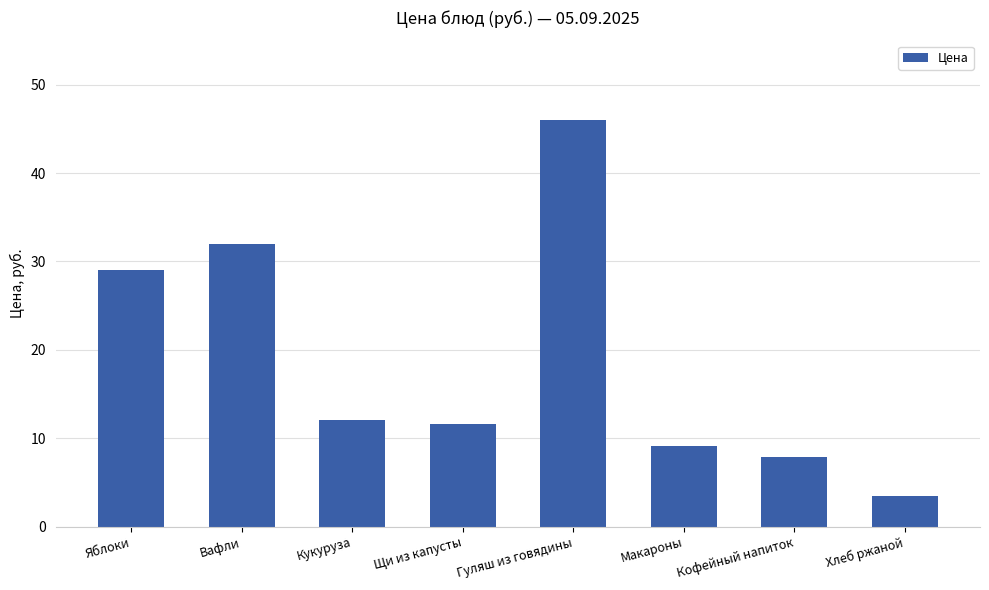

Reading left to right, transcribe all the data shown in this chart.

29.0	32.0	12.1	11.6	46.0	9.1	7.9	3.5